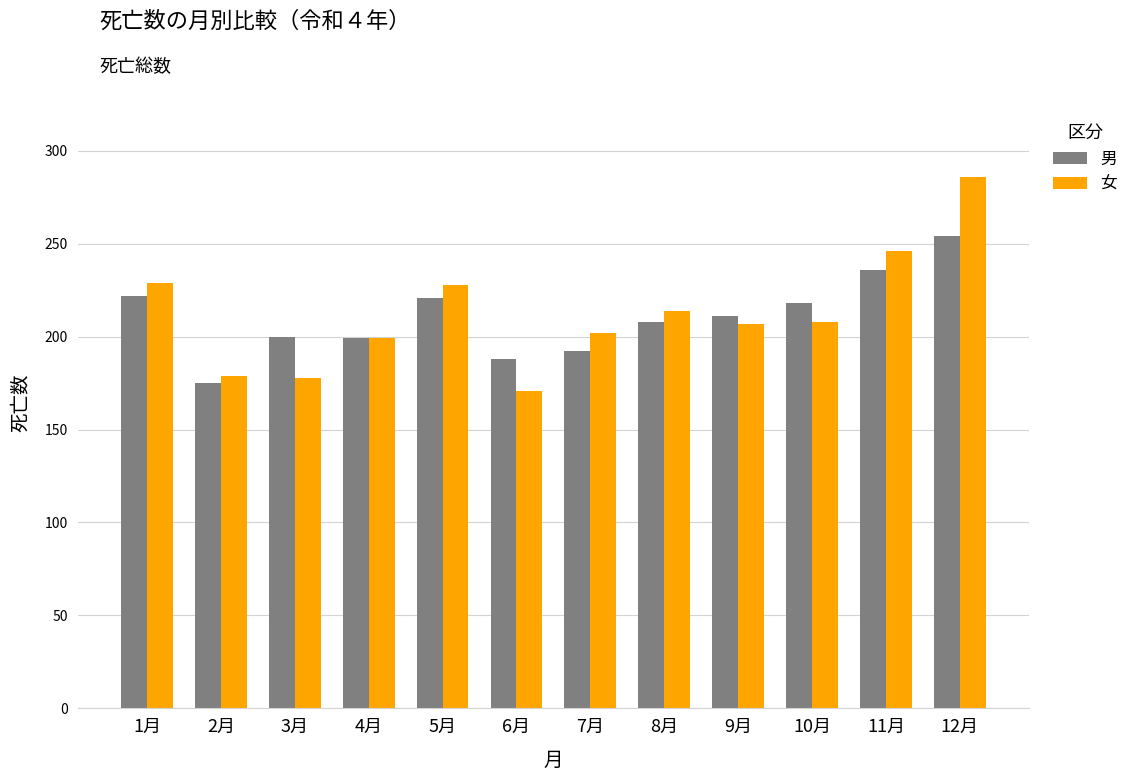

What is the label of the 12th bar from the right?

1月